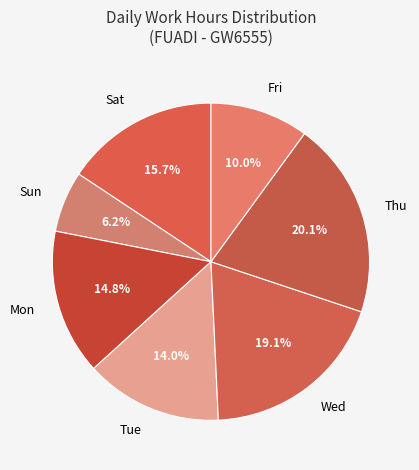

How many slices are in this pie chart?

7